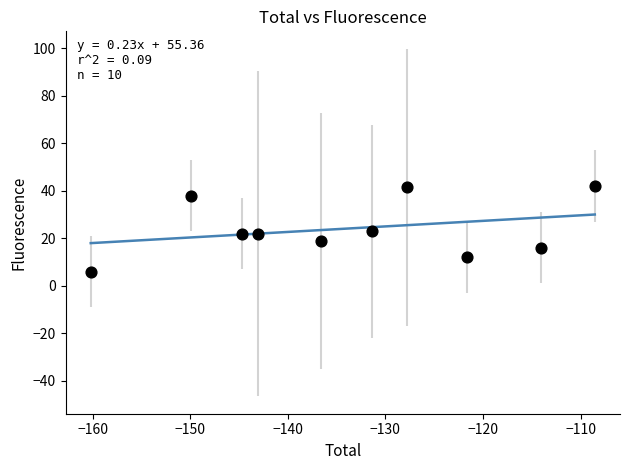

What is the average Y value?

24.1